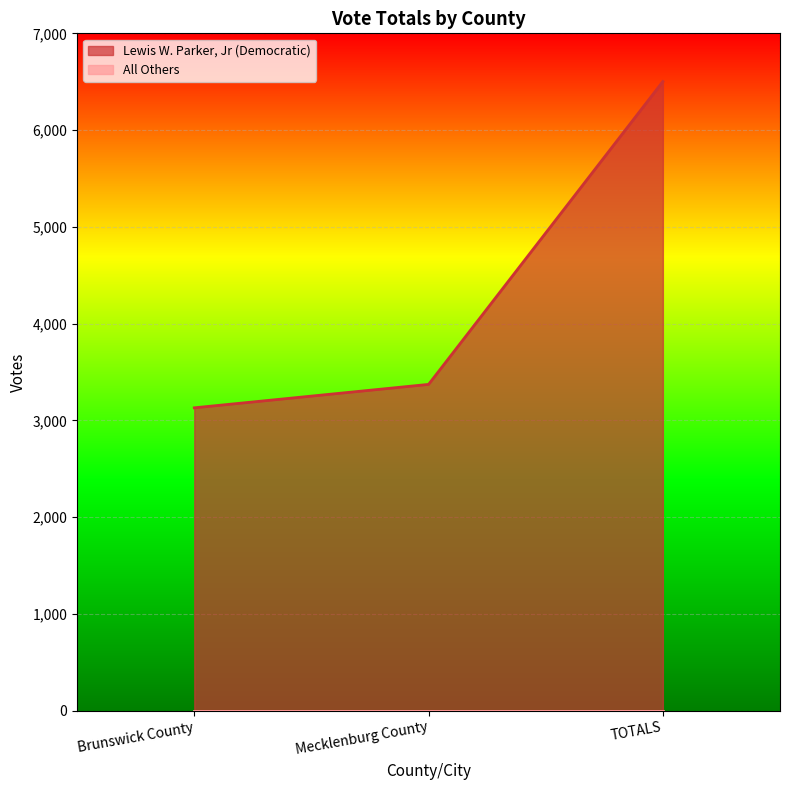

Where does the data first go above 3372?

TOTALS